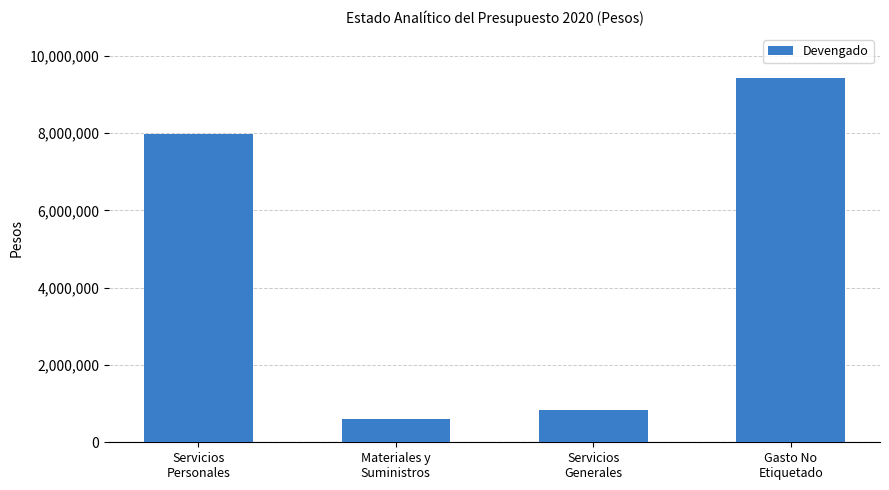

List the labels in order of value, smallest first.

Materiales y
Suministros, Servicios
Generales, Servicios
Personales, Gasto No
Etiquetado